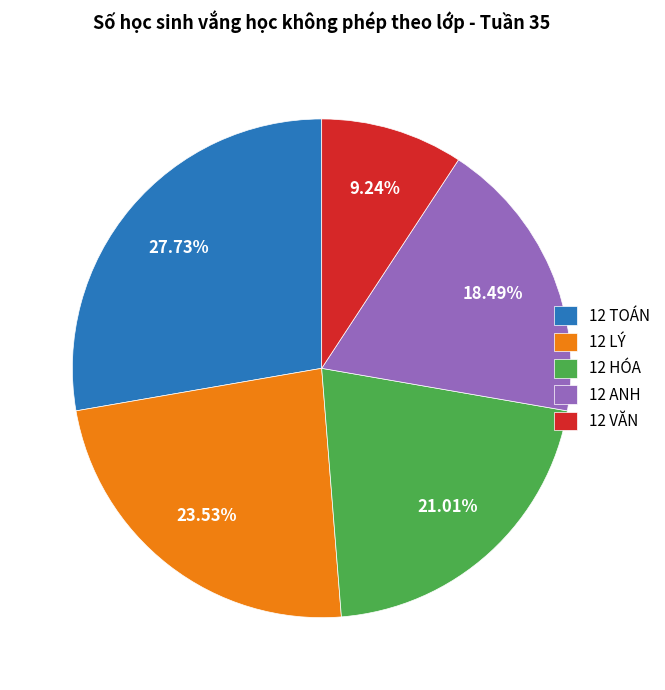

How many segments does this pie chart have?

5